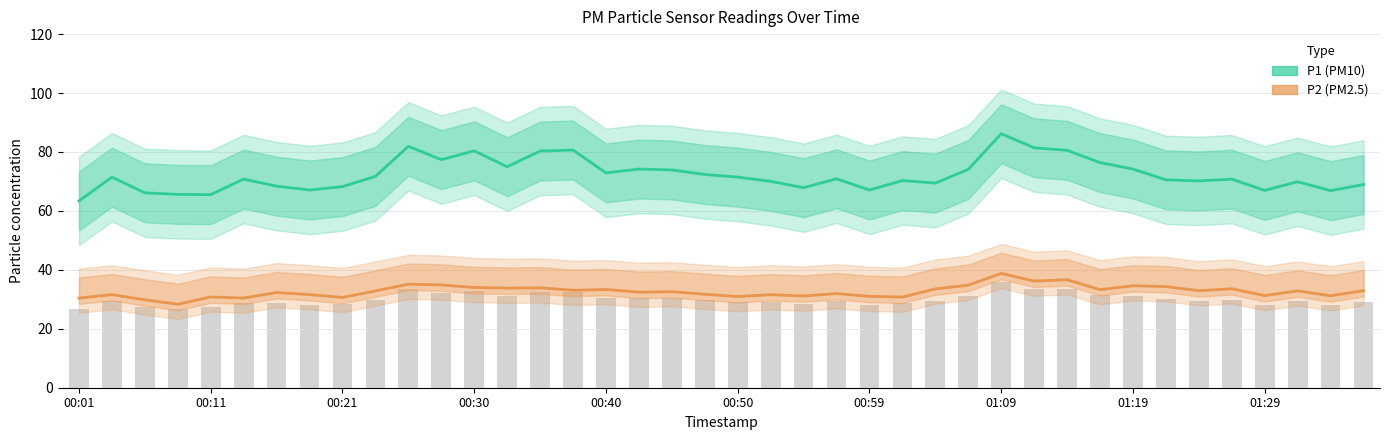

How many groups of bars are there?

40